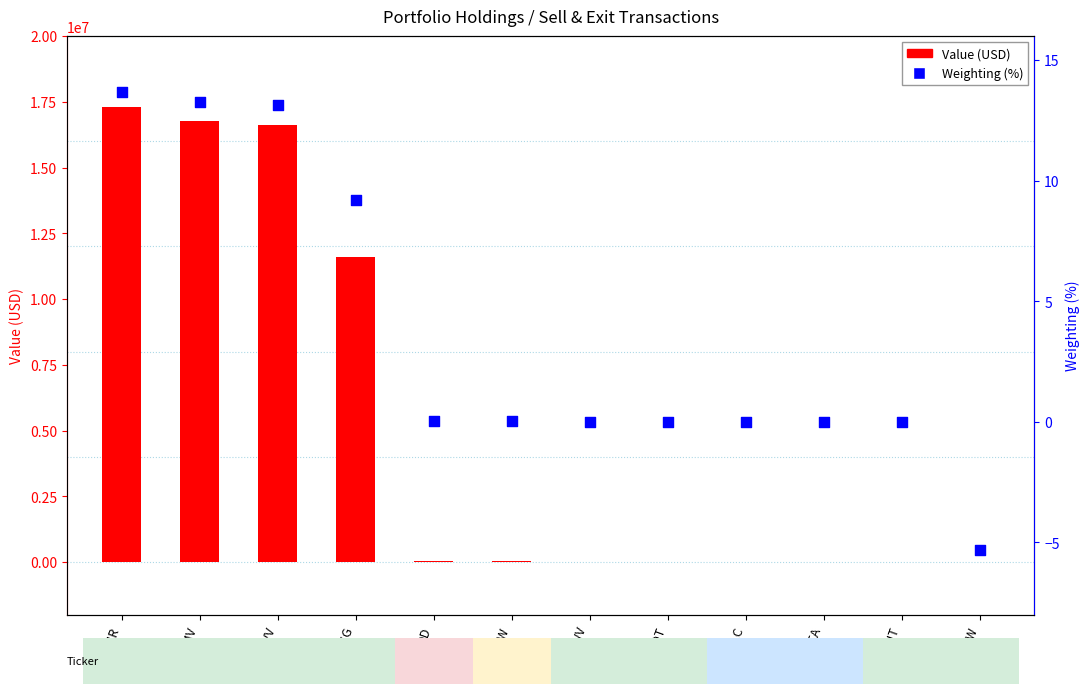

Which series contains the highest Y value?

Value (USD)